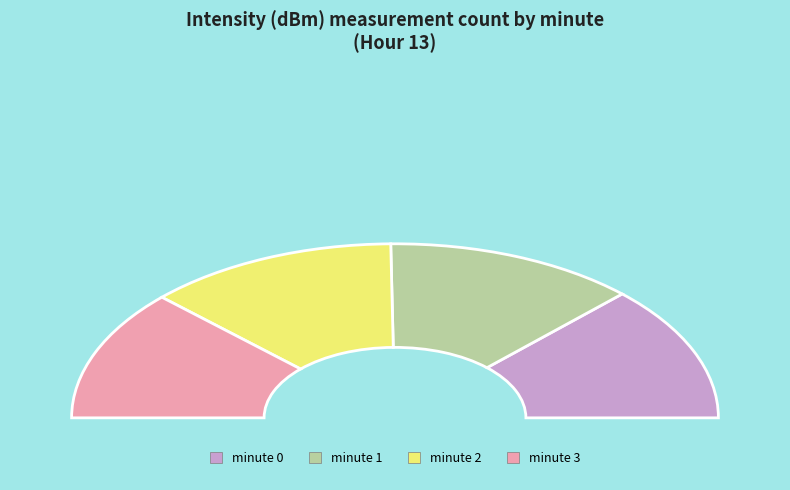

What percentage is the minute 0 slice, to the nearest percent?

25%